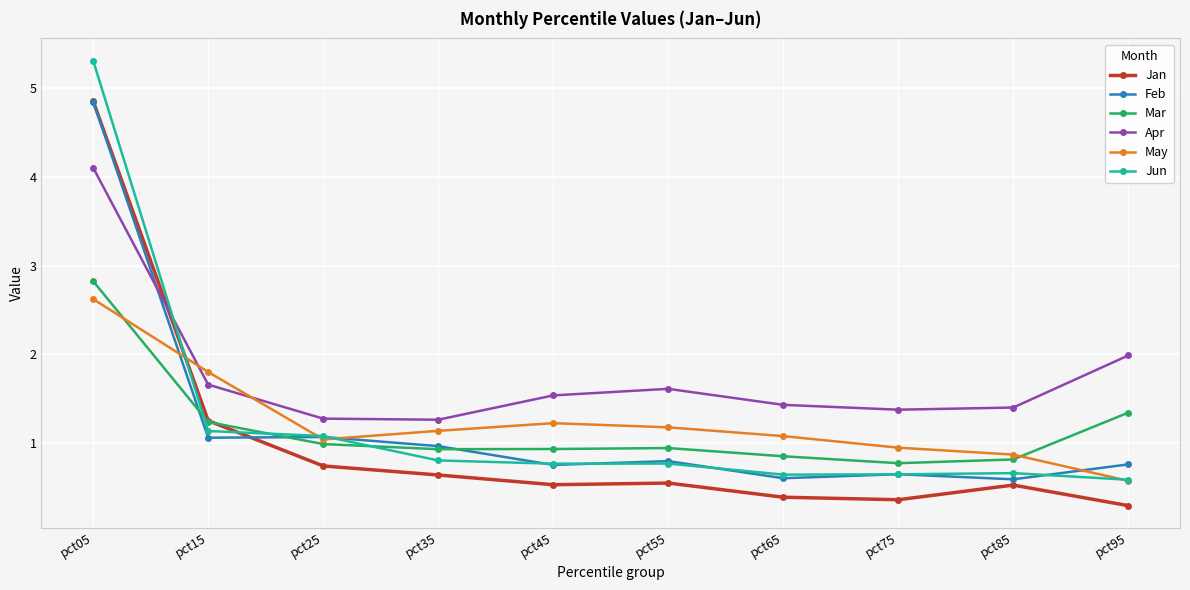

What is the sum of the Feb values at pct15 and pct45?

1.8